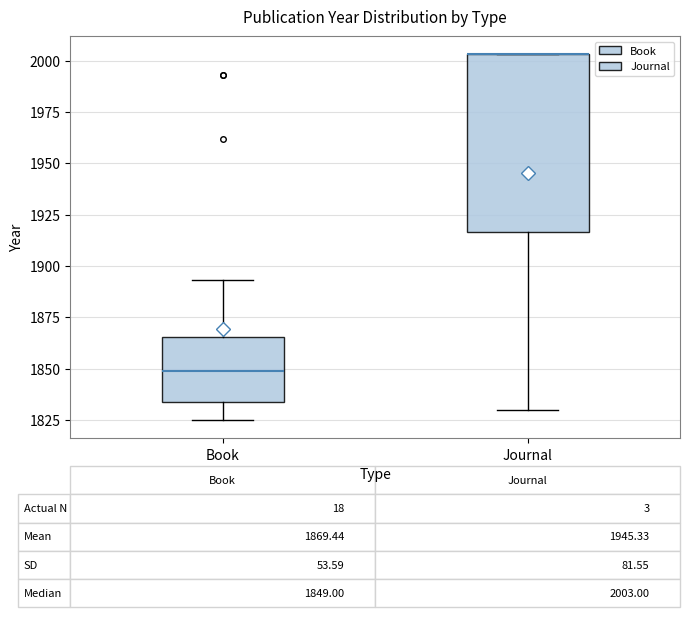

Comparing the boxes themselves (not the whiskers), which one is the tallest?

Journal